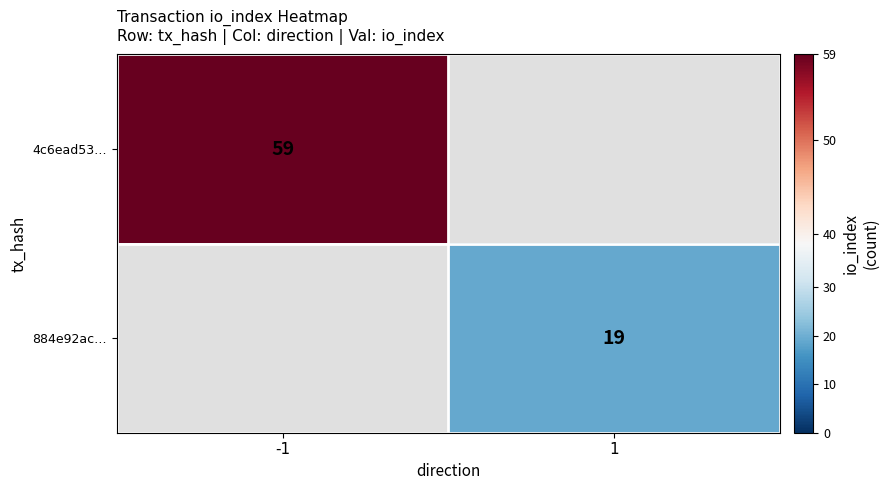

Count the number of categories in the chart.

2